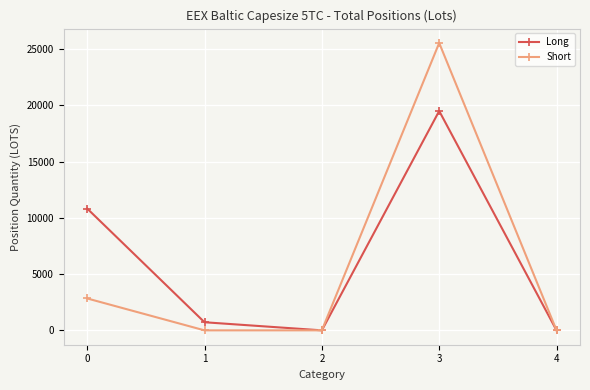

What is the highest value of the Long series?

19490.8